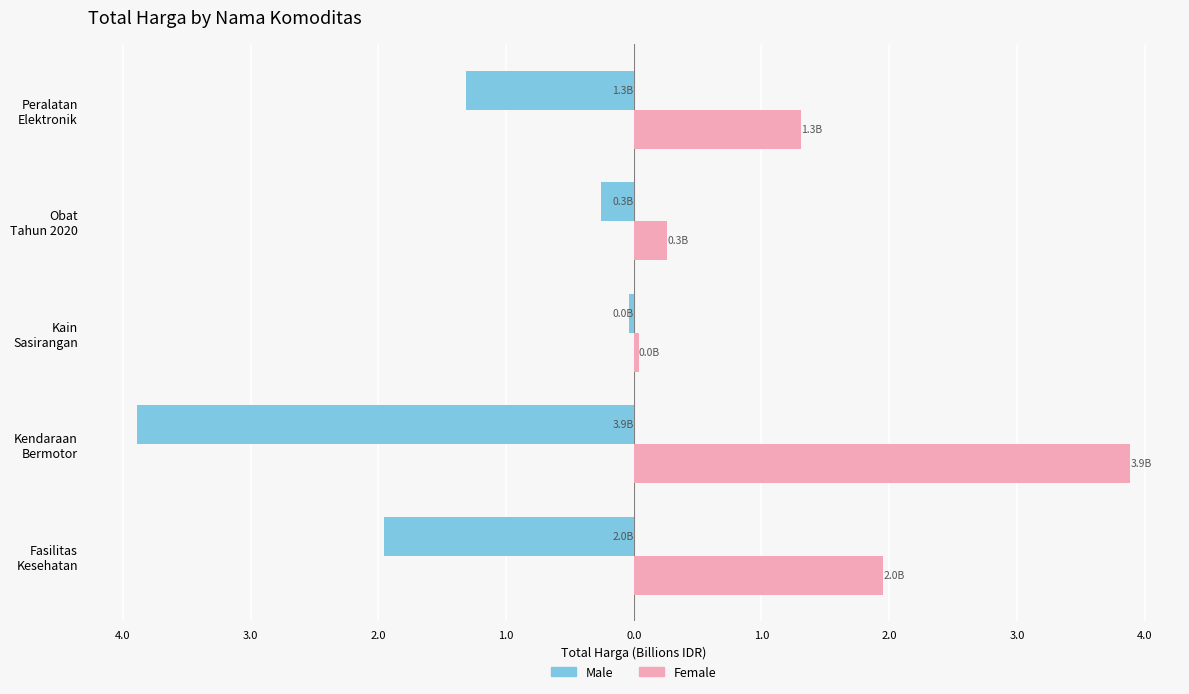

What is the average value of the Male series?

-1.5